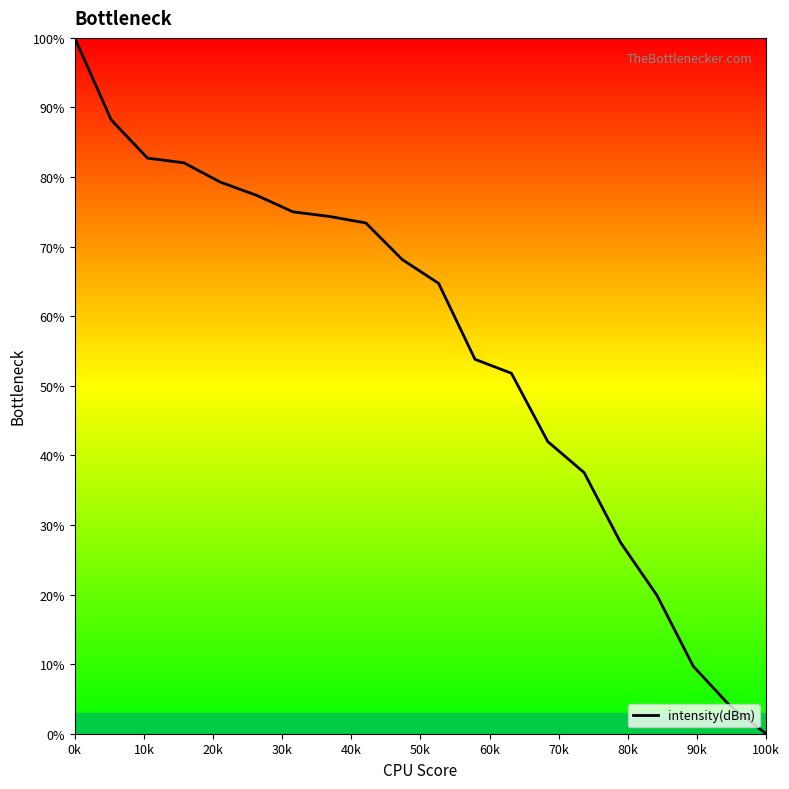

What is the difference between the maximum and minimum values?

100.0